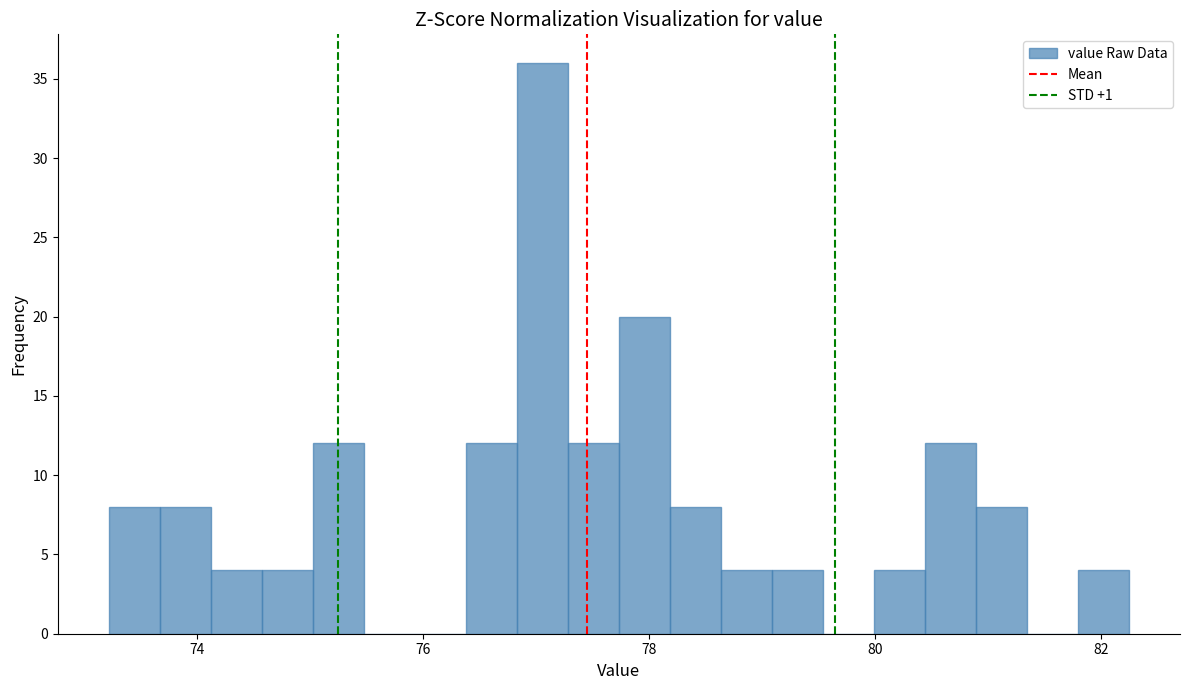

Around what value on the x-axis is the tallest bar? Give the approximate position of its centre, as read against the axis.

77.0